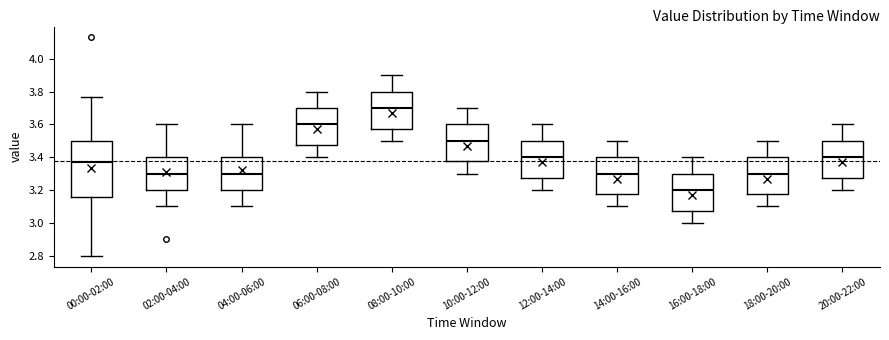

Where is the lower edge of the box for 18:00-20:00 on the y-axis? The values are not printed on the chart, so give them approximately, as read against the axis.

3.18